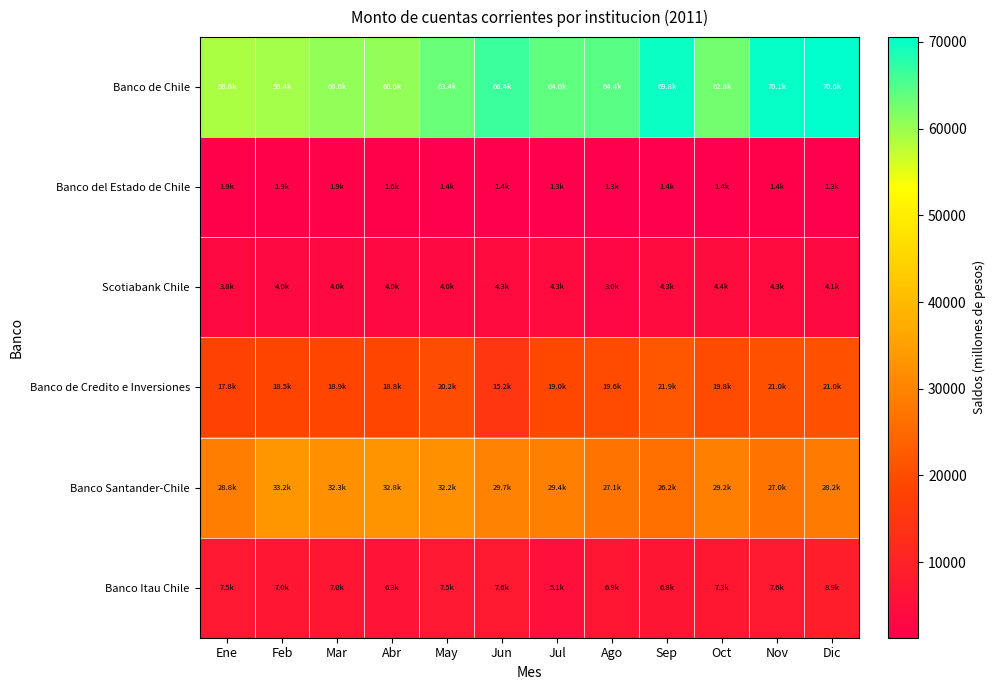

Which has a higher value, Feb or Dic?

Dic